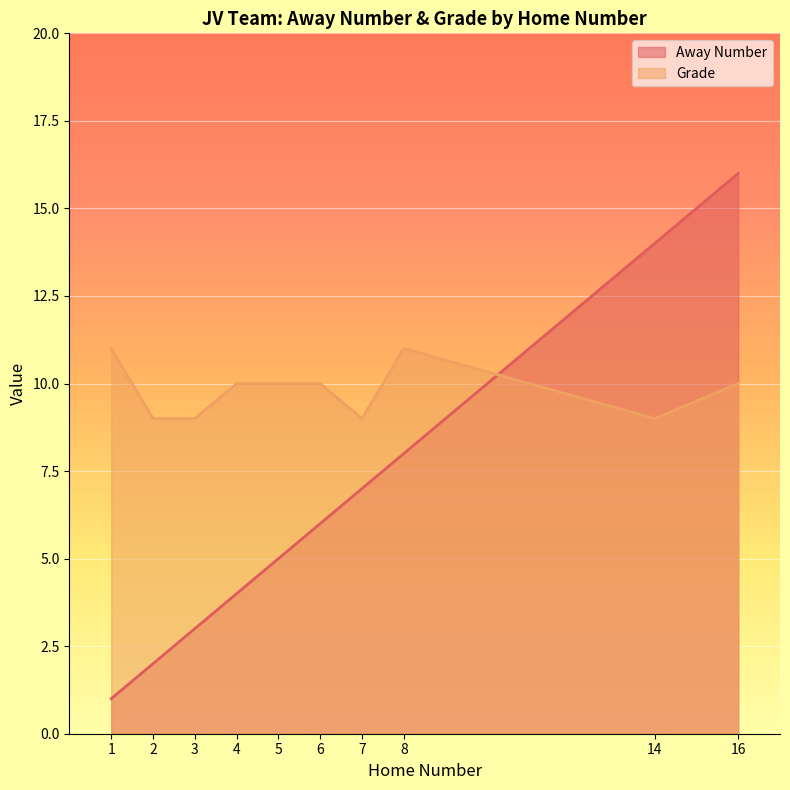

Rank the series by their maximum value, from lowest to highest.

Grade, Away Number